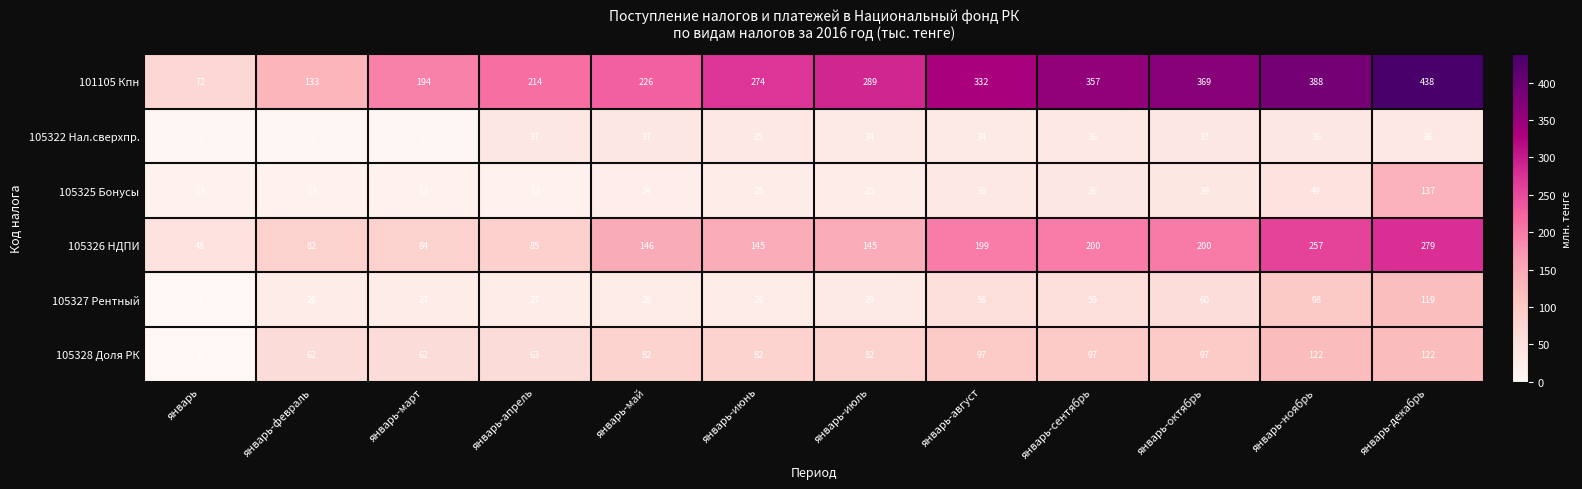

What is the sum of the 101105 Кпн values at январь-май and январь-март?

420